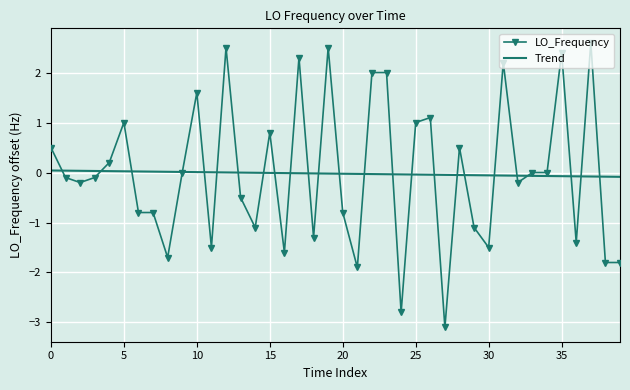

Rank the series by their maximum value, from highest to lowest.

LO_Frequency, Trend